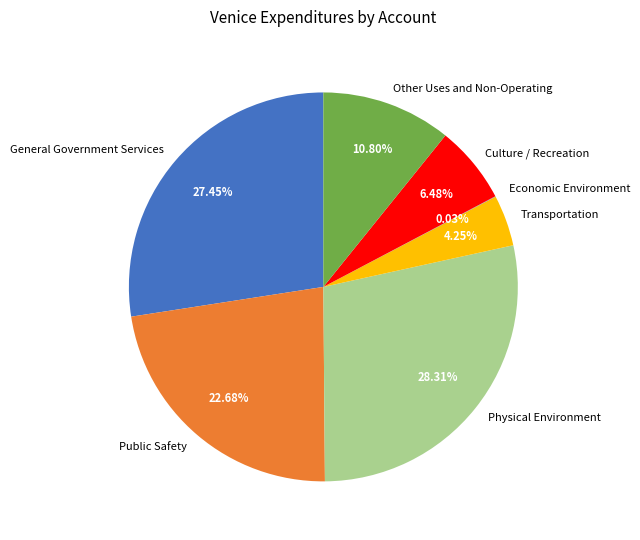

Does any single category account for the majority?

No